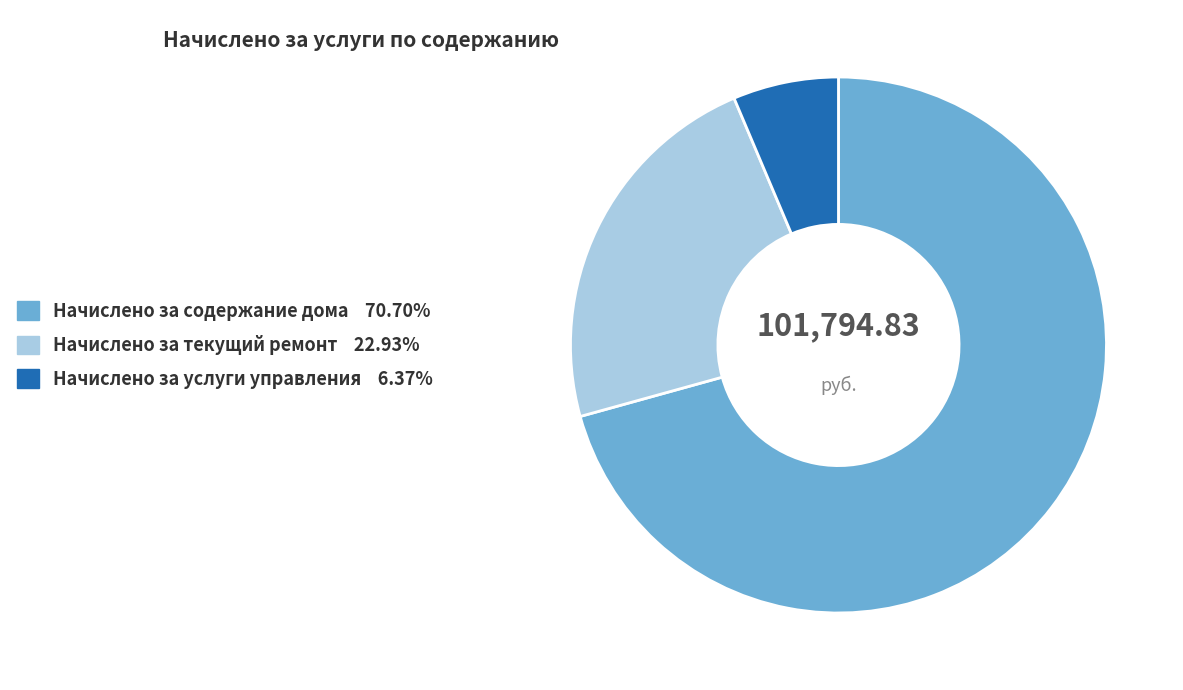

How many slices are in this pie chart?

3